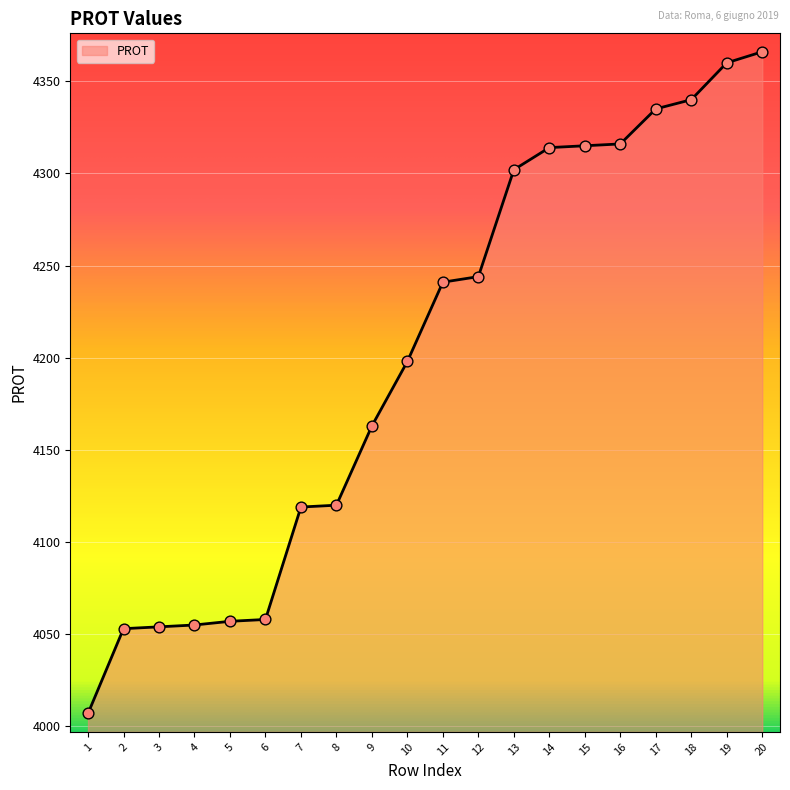

What is the change in value from 16 to 20?

+50